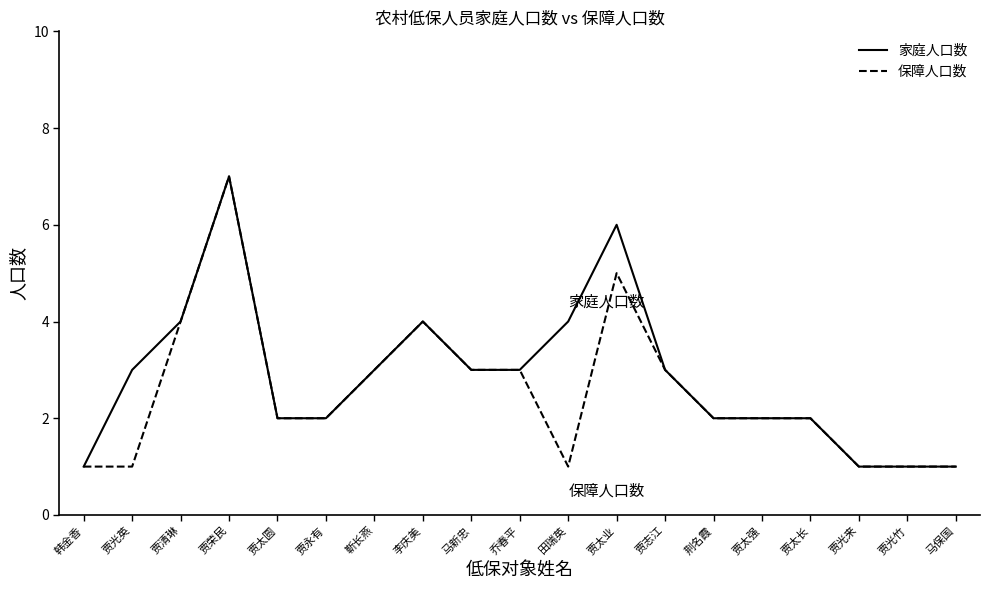

Reading left to right, transcribe all the data shown in this chart.

家庭人口数: 韩金香=1	贾光英=3	贾清琳=4	贾荣民=7	贾太圆=2	贾永有=2	靳长燕=3	李庆美=4	马新忠=3	乔春平=3	田瑞英=4	贾太业=6	贾志江=3	荆名霞=2	贾太强=2	贾太长=2	贾光来=1	贾光竹=1	马保国=1
保障人口数: 韩金香=1	贾光英=1	贾清琳=4	贾荣民=7	贾太圆=2	贾永有=2	靳长燕=3	李庆美=4	马新忠=3	乔春平=3	田瑞英=1	贾太业=5	贾志江=3	荆名霞=2	贾太强=2	贾太长=2	贾光来=1	贾光竹=1	马保国=1